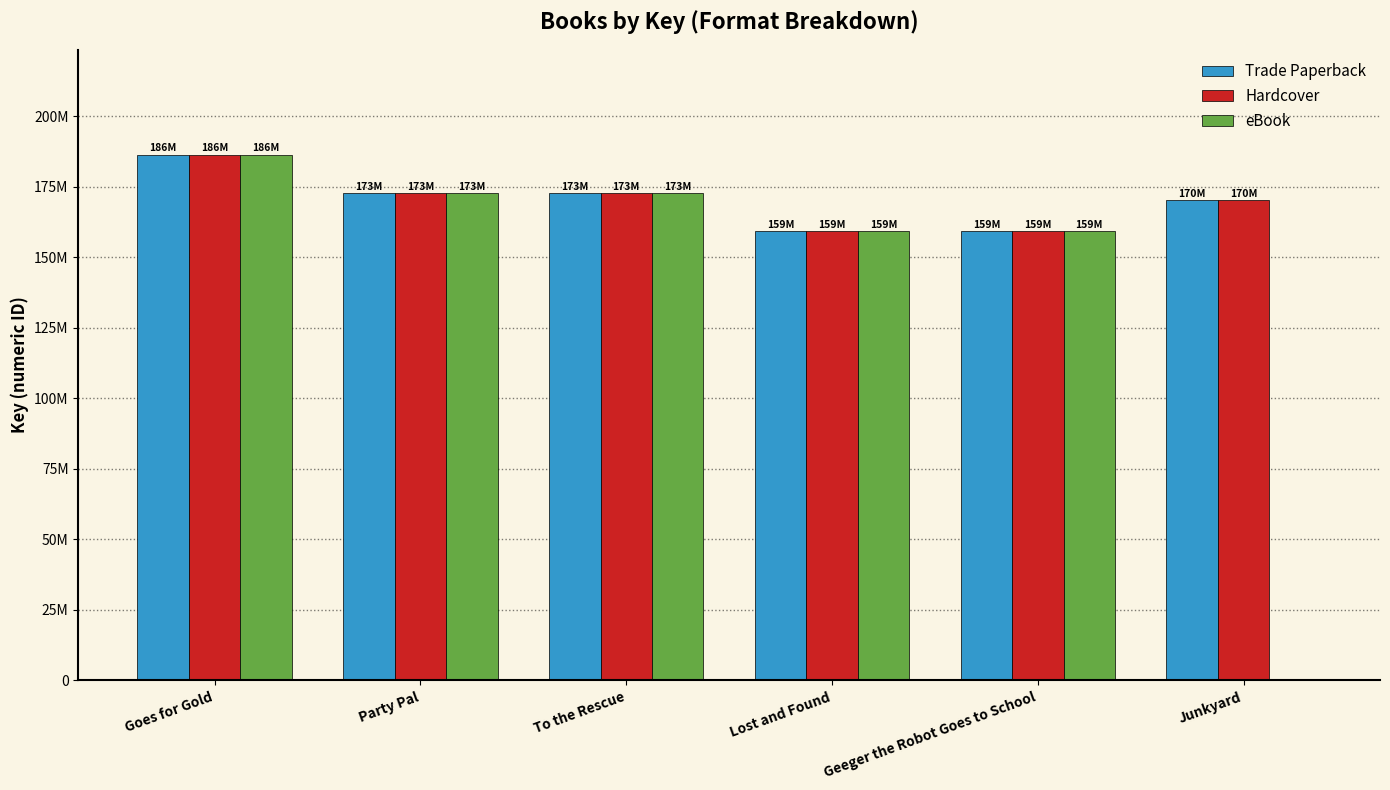

What are all the series names shown in the legend?

Trade Paperback, Hardcover, eBook